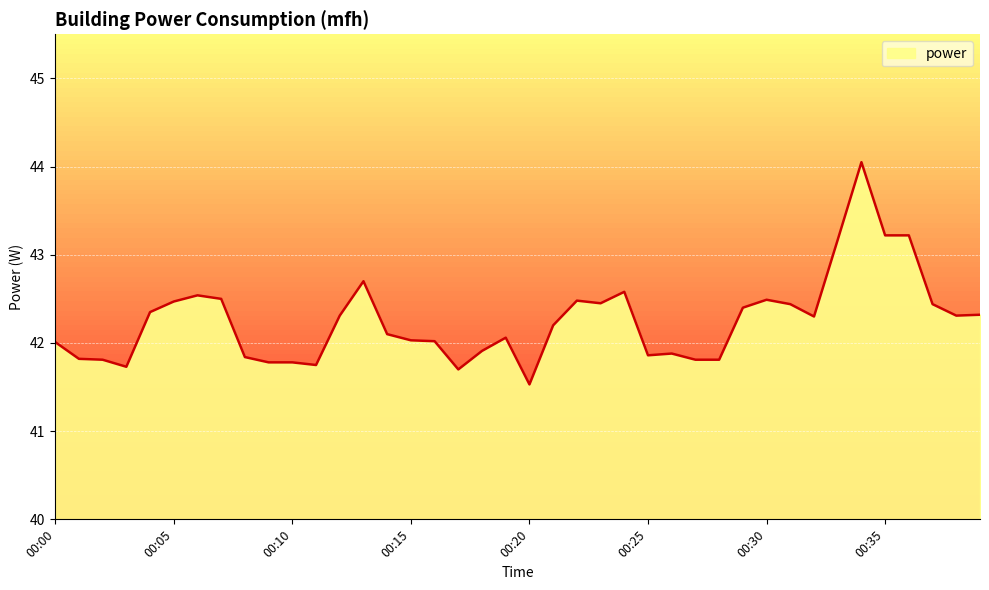

What is the change in value from 00:15 to 00:35?

+1.2